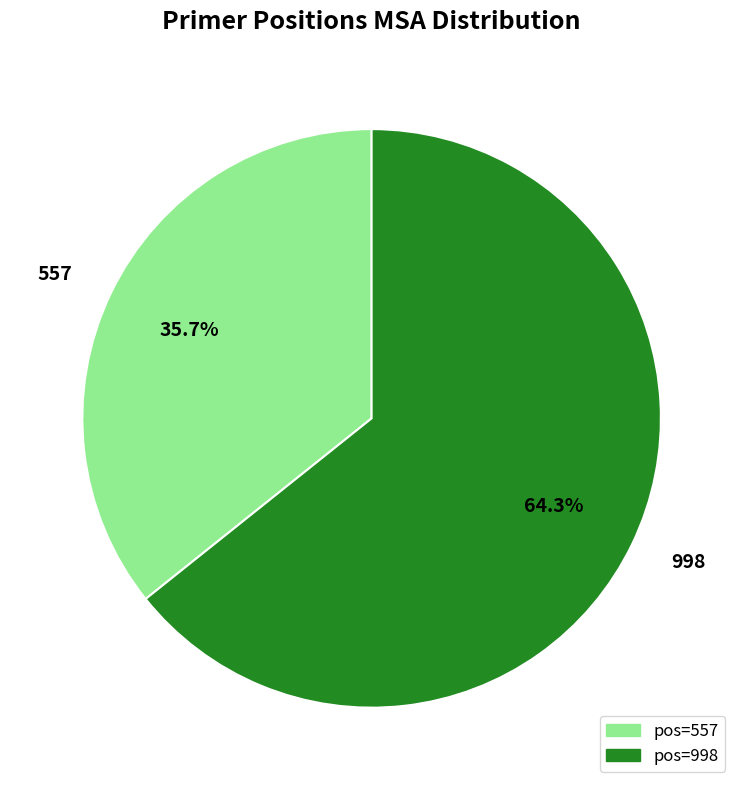

Is it true that 998 is 64% of the pie?

True